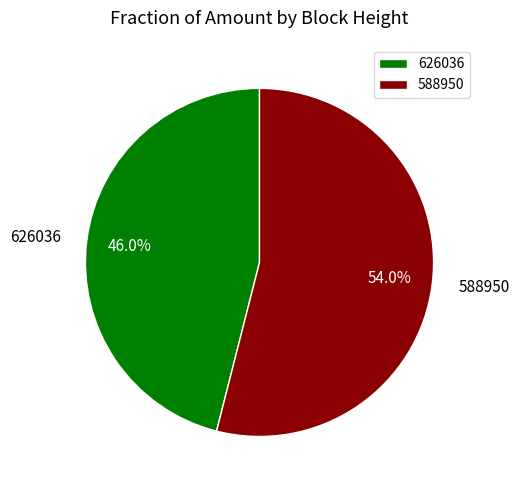

How many segments does this pie chart have?

2